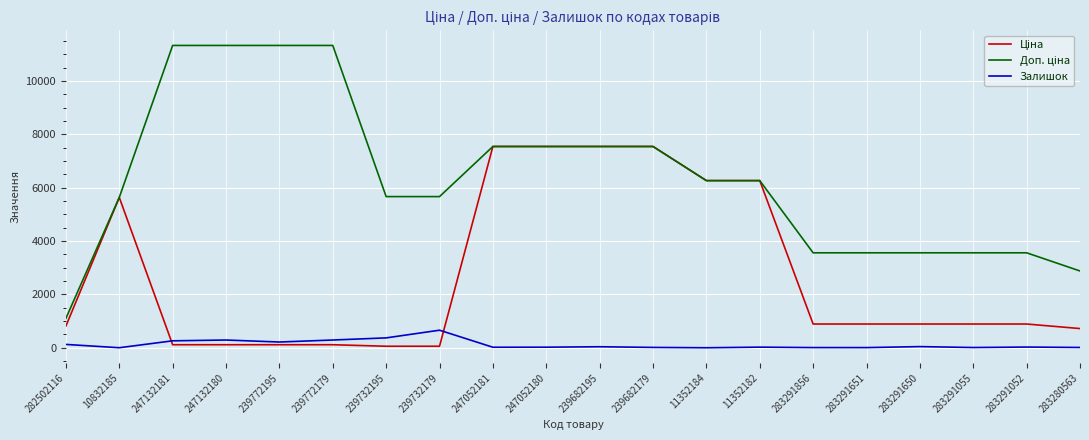

Does the chart display data point markers on the line(s)?

No